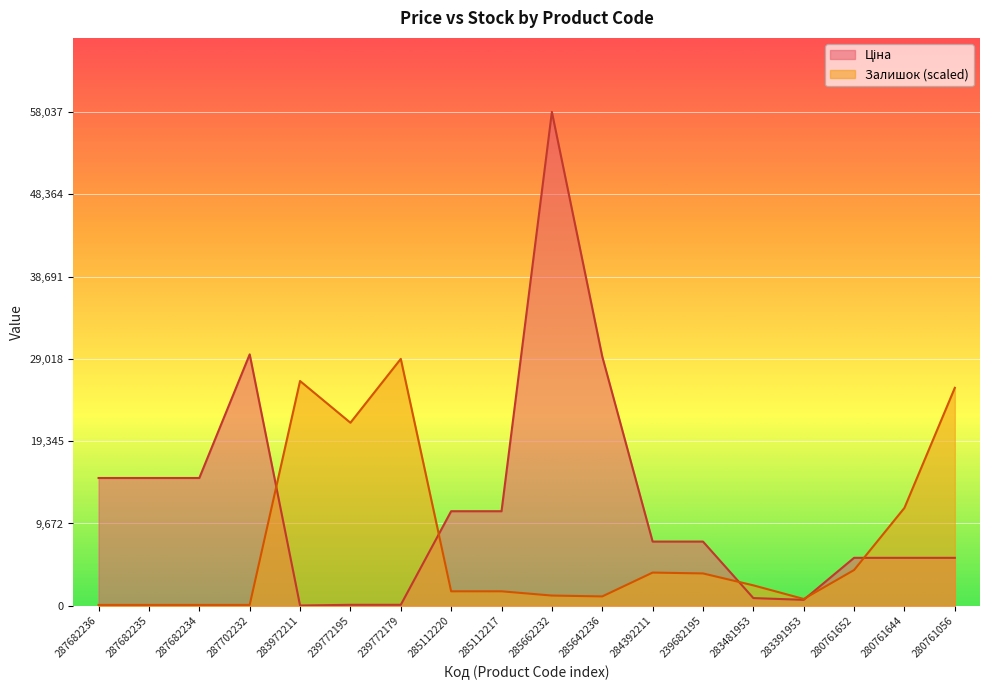

Rank the series by their maximum value, from highest to lowest.

Ціна, Залишок